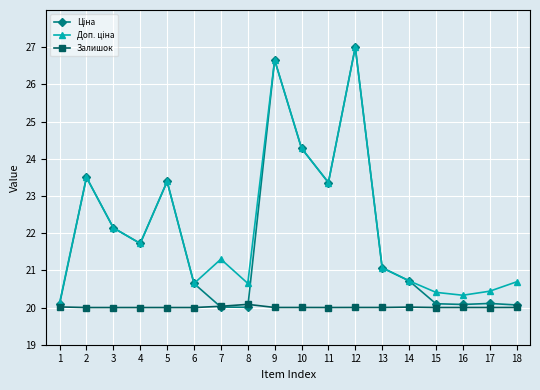

At how many categories does at least one series exceed 22?

7